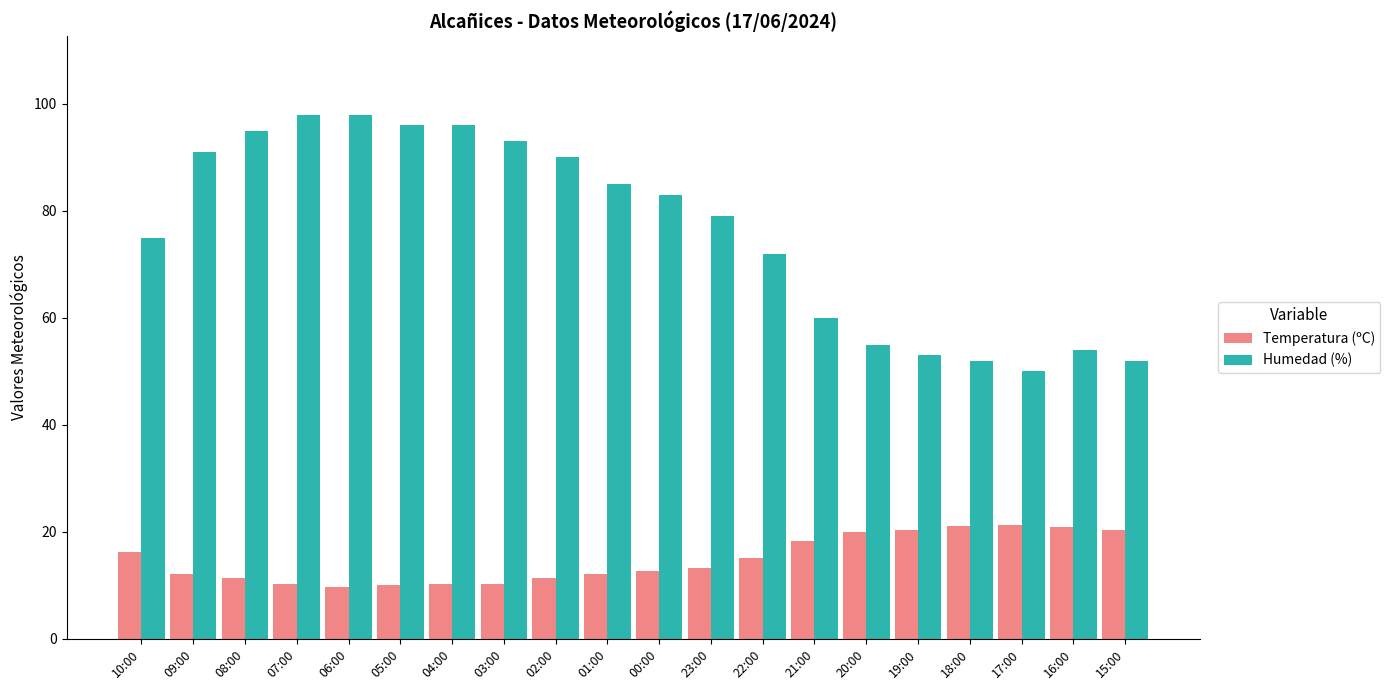

At which label does Humedad (%) first exceed 83?

09:00